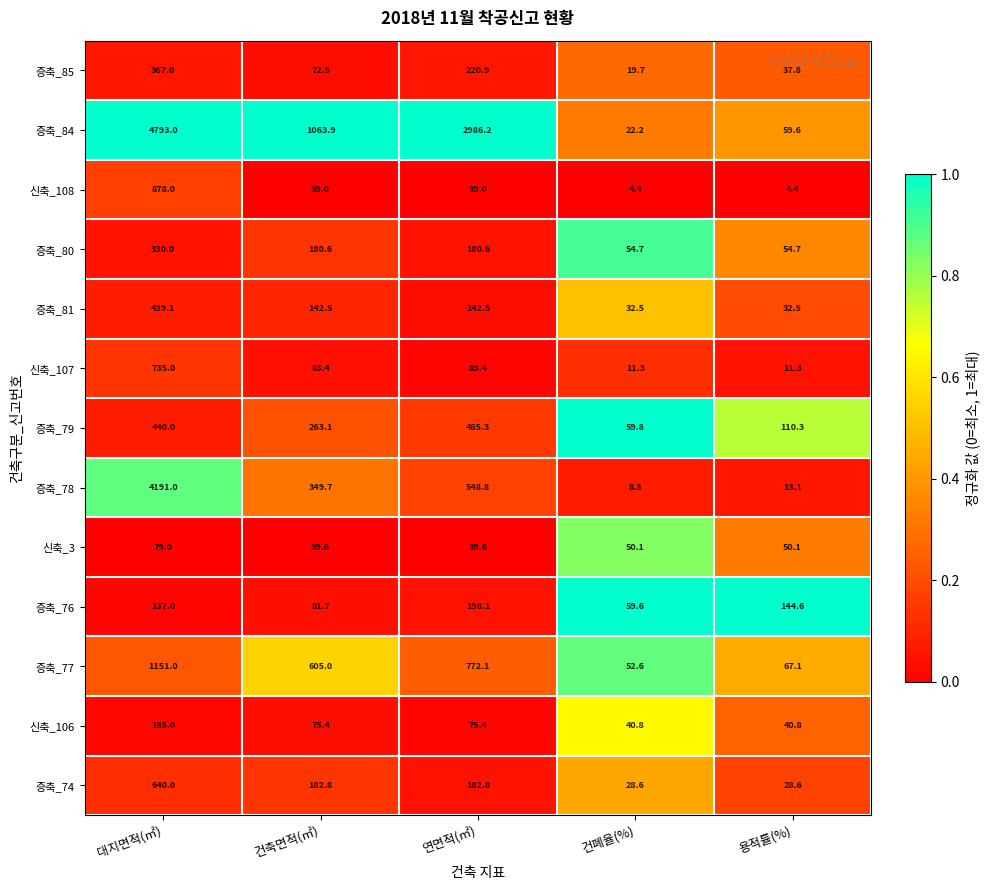

What is the difference between the 증축_80 values at 대지면적(㎡) and 건폐율(%)?

275.3